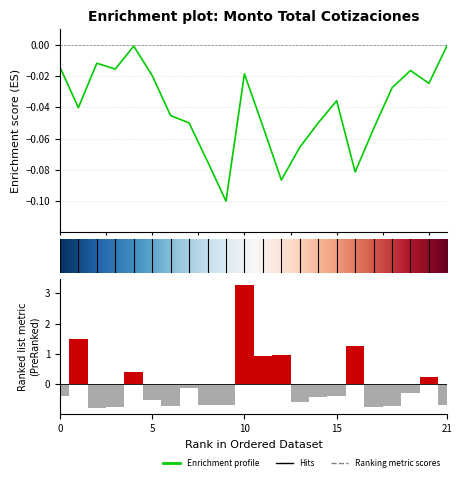

What is the difference between the second highest and minimum values?

2.3